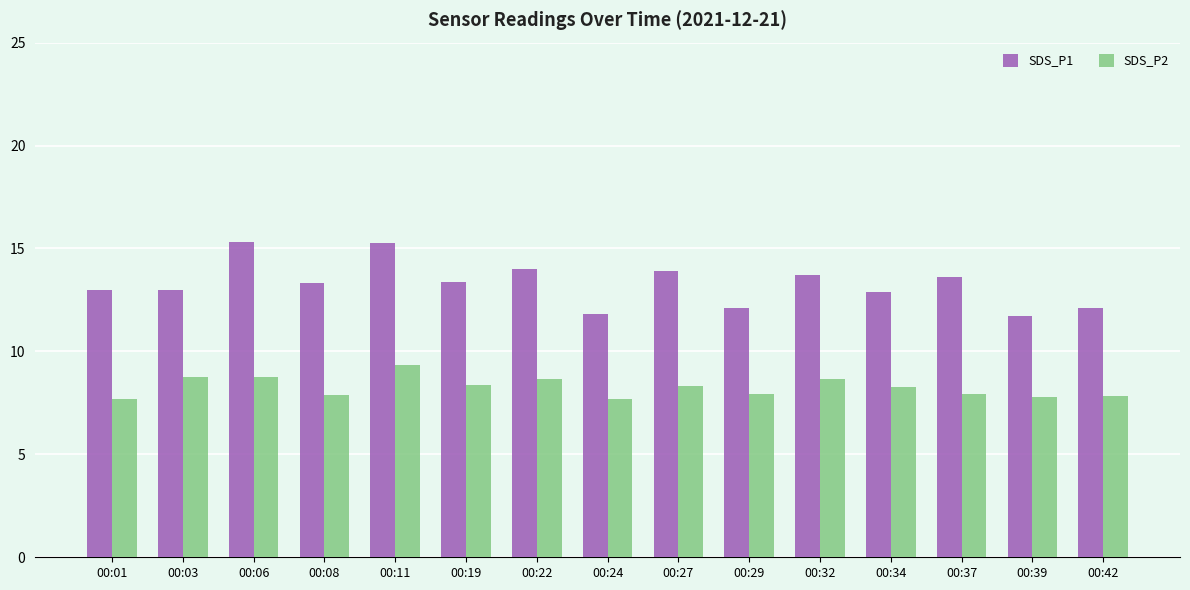

What are all the series names shown in the legend?

SDS_P1, SDS_P2